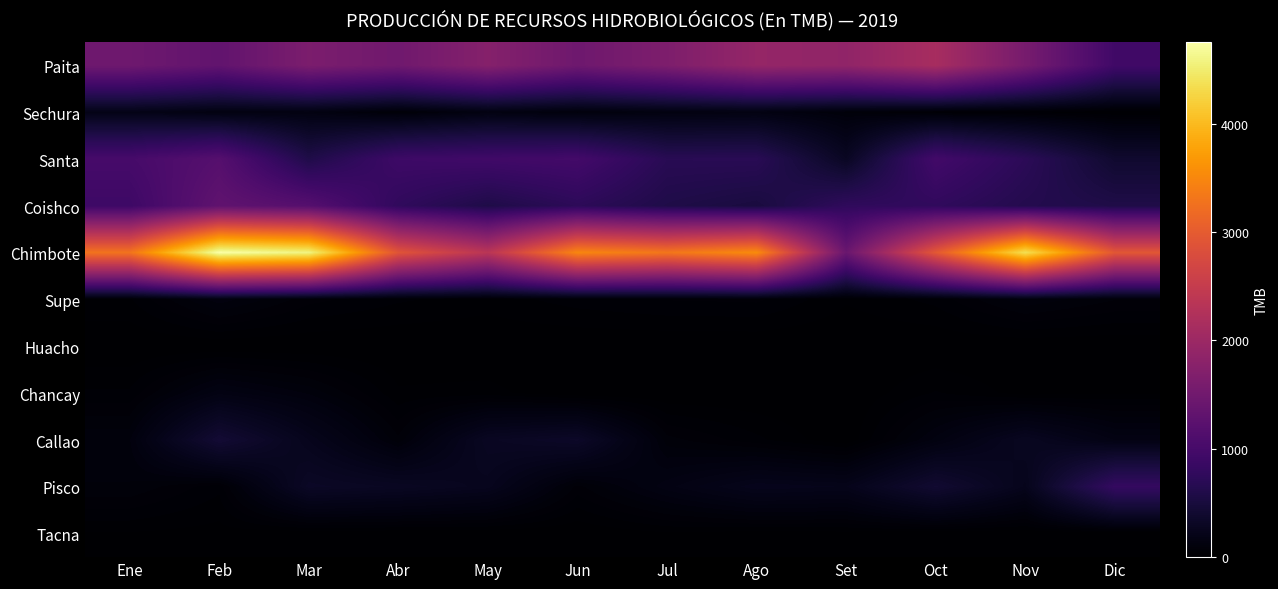

What is the spread (max minus min) of values at Jul?

3317.8